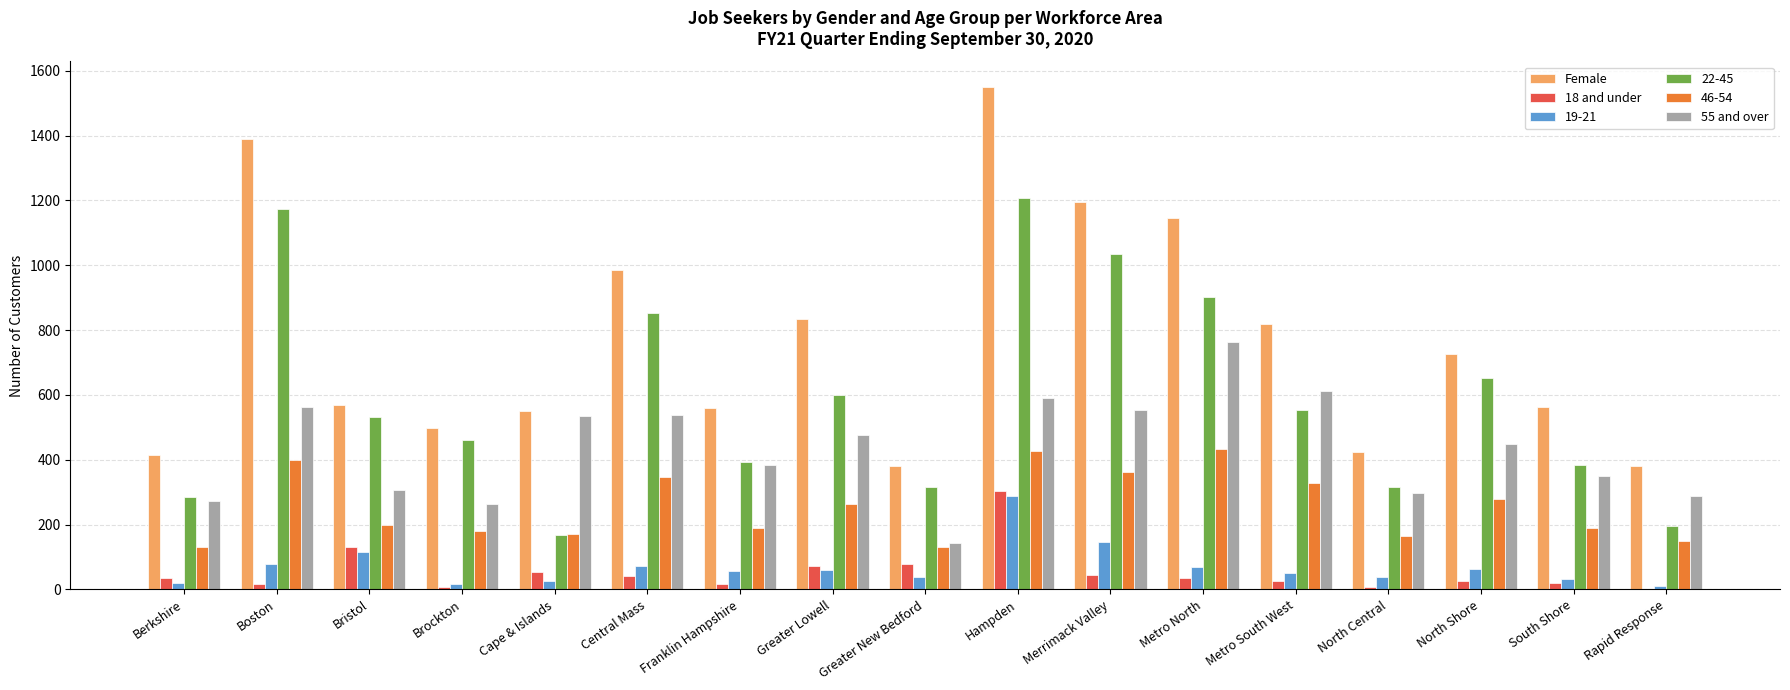

Which series has the largest total across all categories?

Female